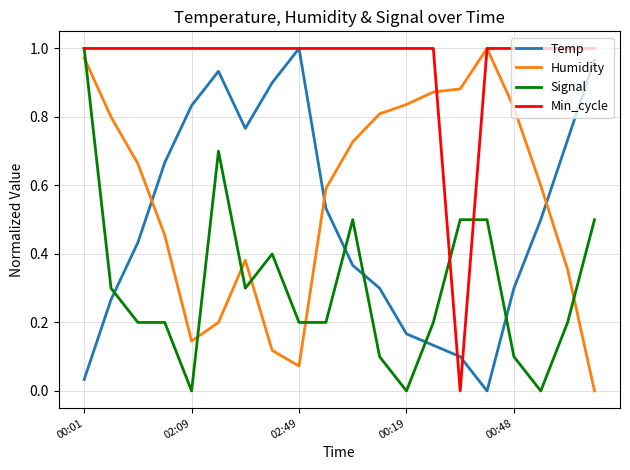

Count the Min_cycle values in the range 1 to 2.

19